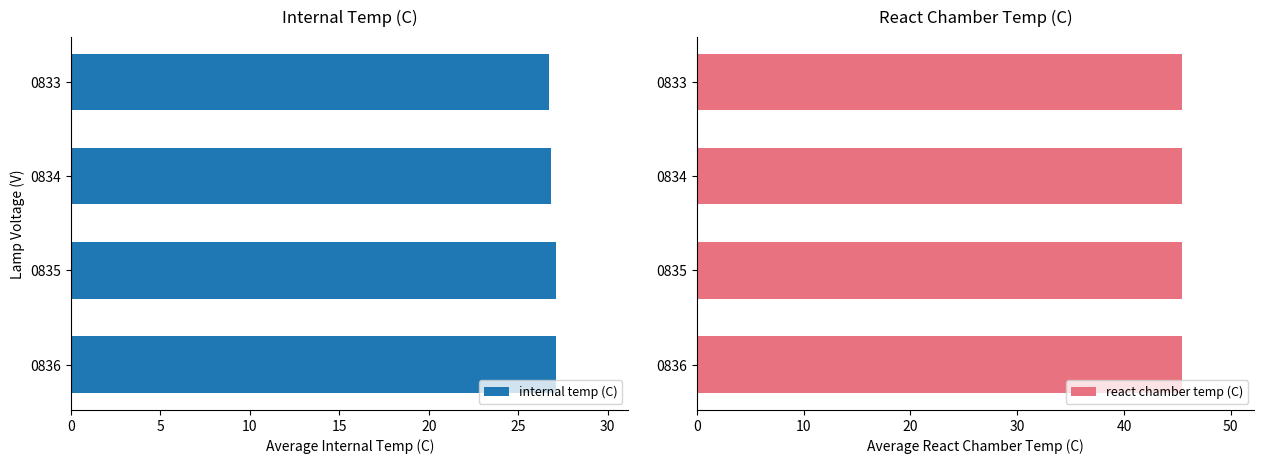

Count the internal temp (C) values in the range 26 to 27.

2